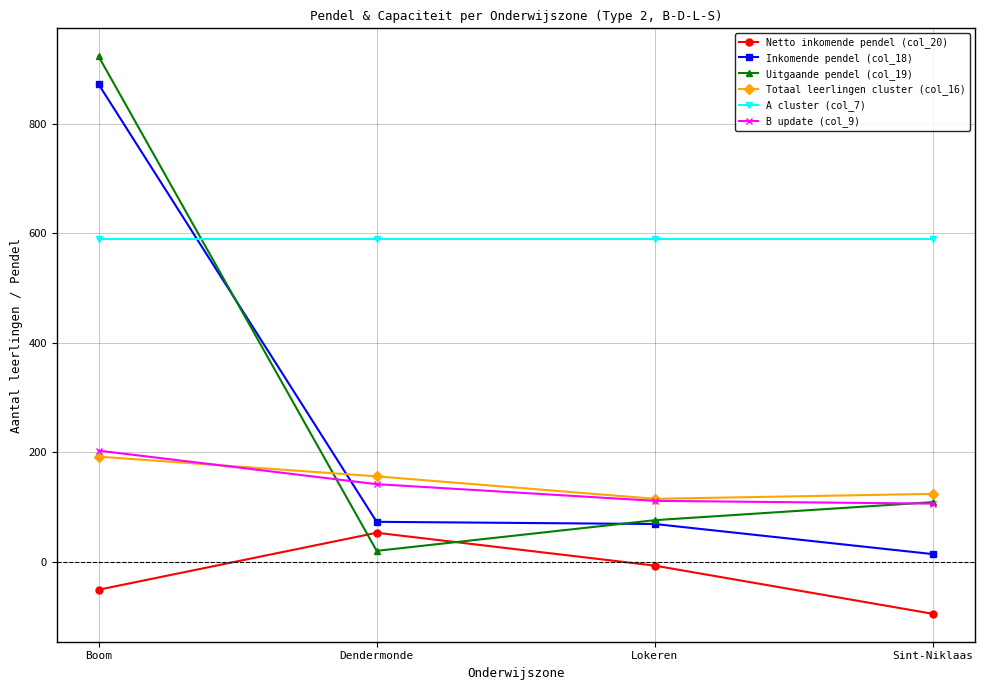

What is the total value across all series at Boom?

2727.5